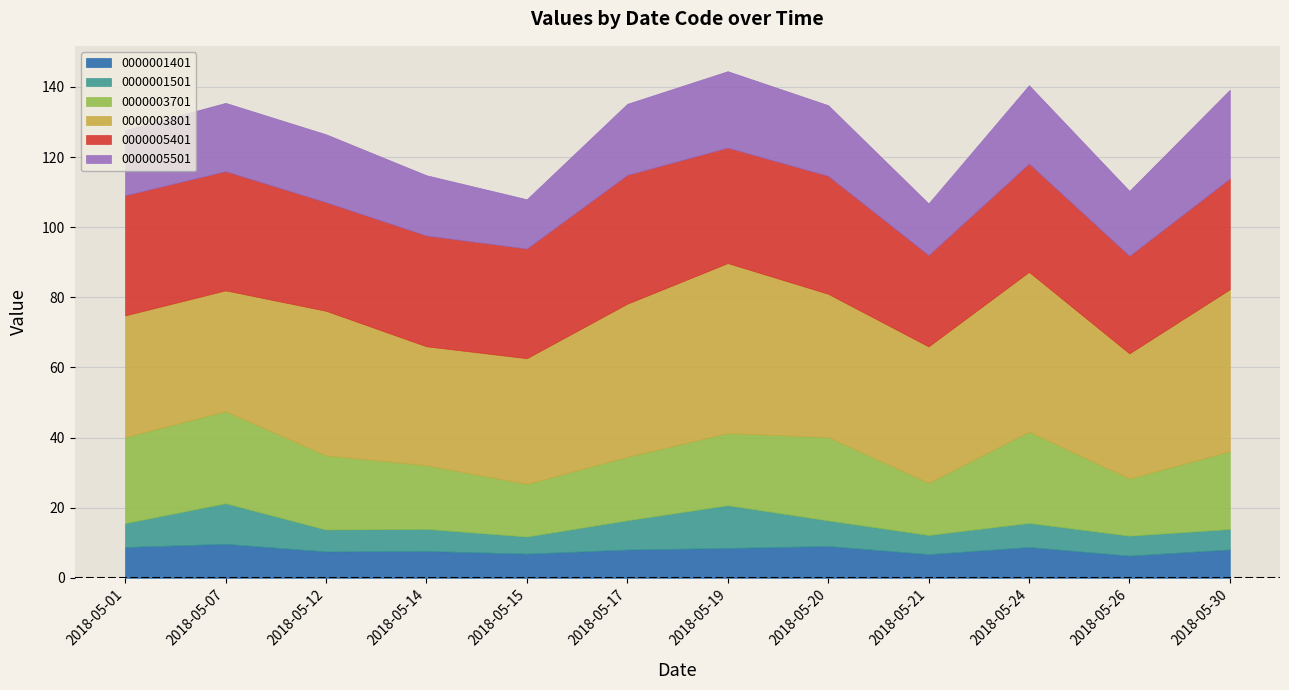

Where do 0000001401 and 0000001501 first cross each other?

2018-05-01 and 2018-05-07